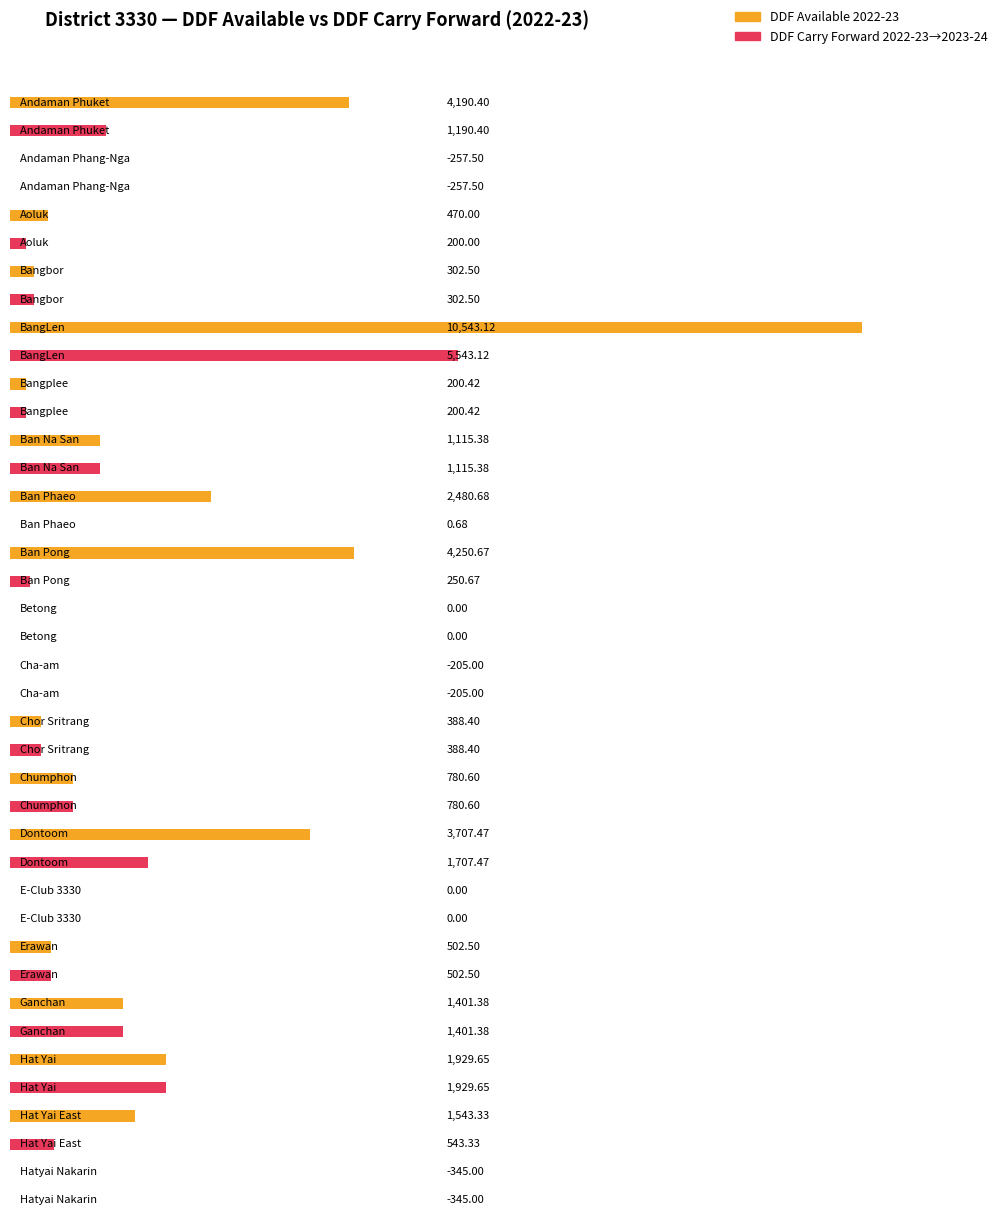

Where is DDF AVAILABLE FOR 2022-23 nearest to the value 5099?

Ban Pong